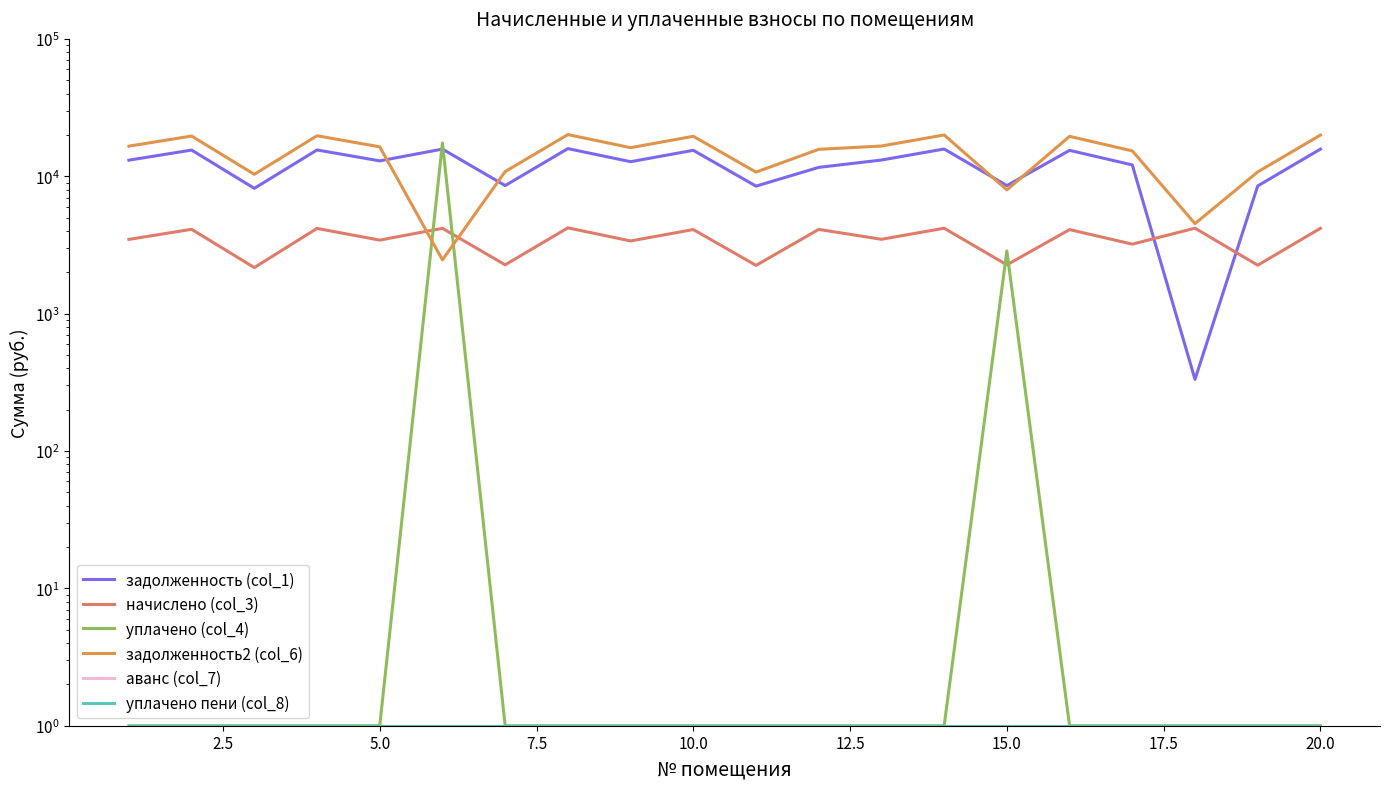

What is the value of the задолженность2 (col_6) point at the 17th from the left?

15300.0